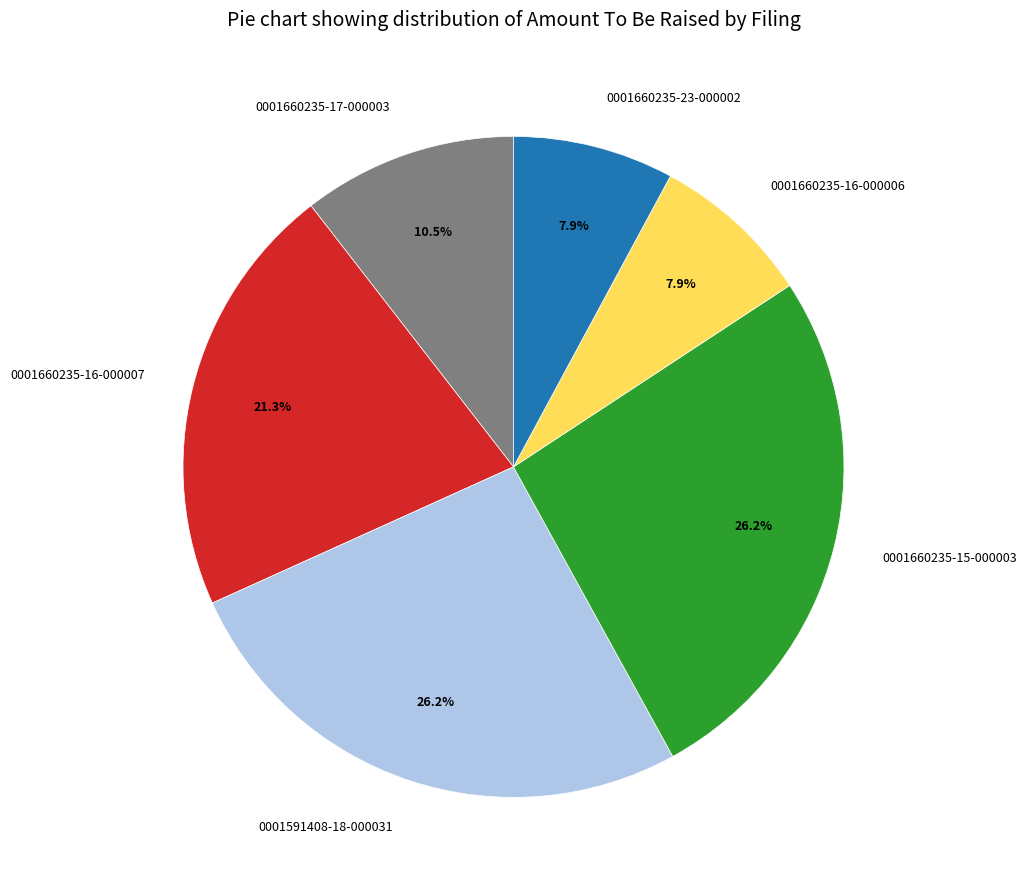

To the nearest percent, what is the difference between the largest and smallest slice percentages?

18%